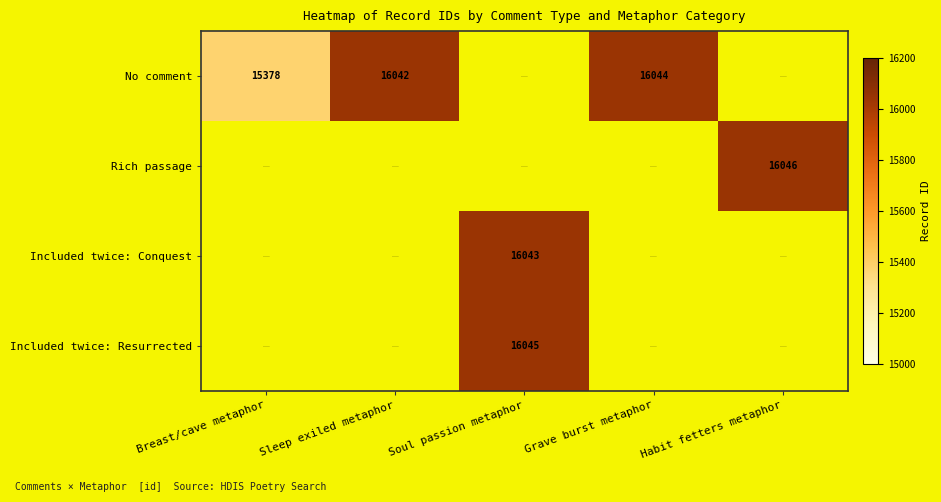

Which label corresponds to the largest value in the chart?

Habit fetters metaphor